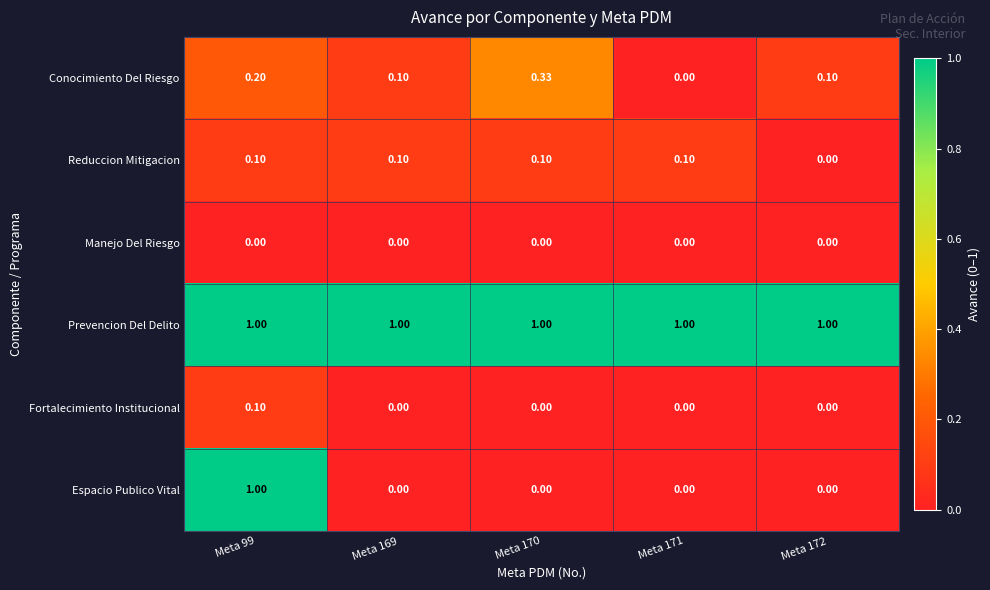

Is the value of Espacio Publico Vital at Meta 169 greater than the value of Prevencion Del Delito at Meta 171?

No